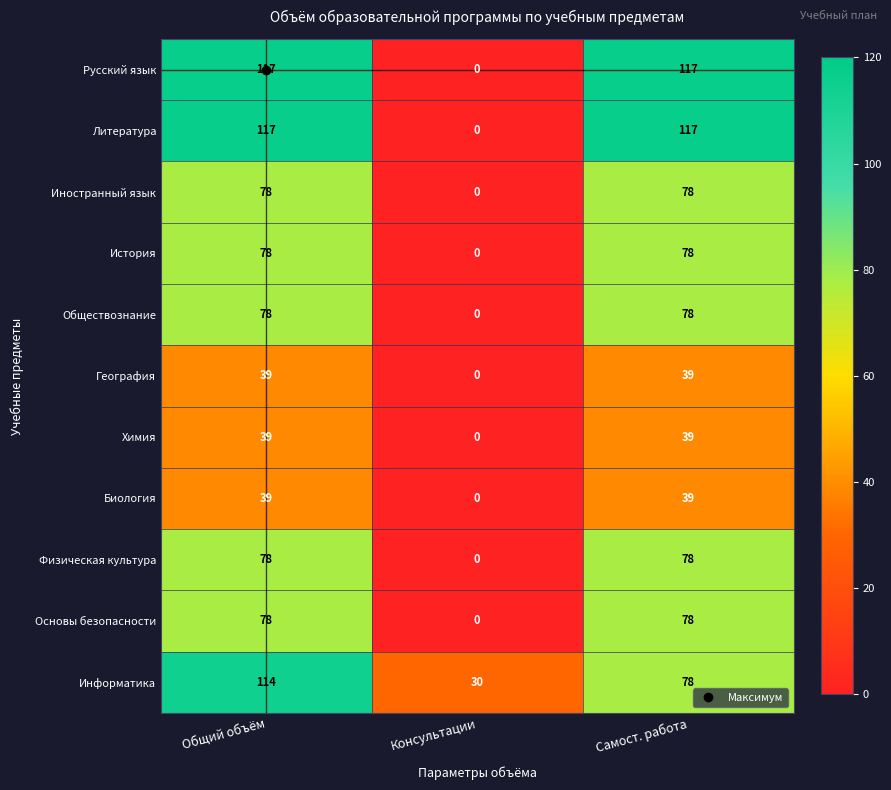

What is the maximum value for История?

78